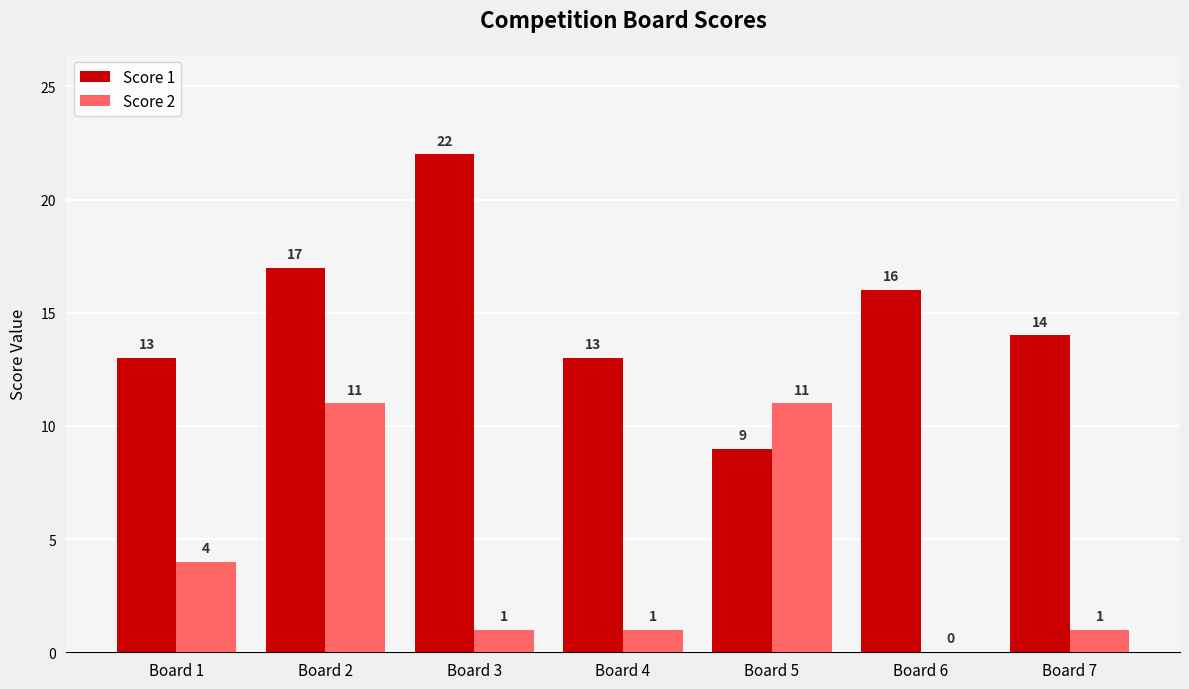

Which label corresponds to the largest value in the chart?

Board 3